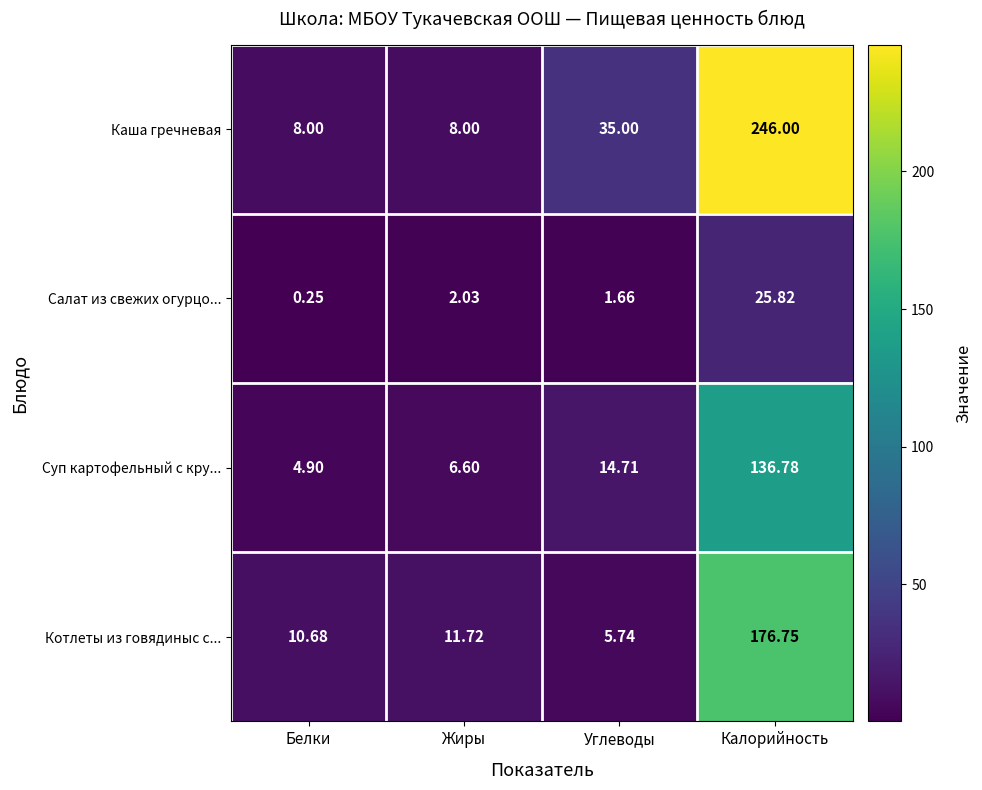

What is the difference between the highest and lowest values at Белки?

10.4